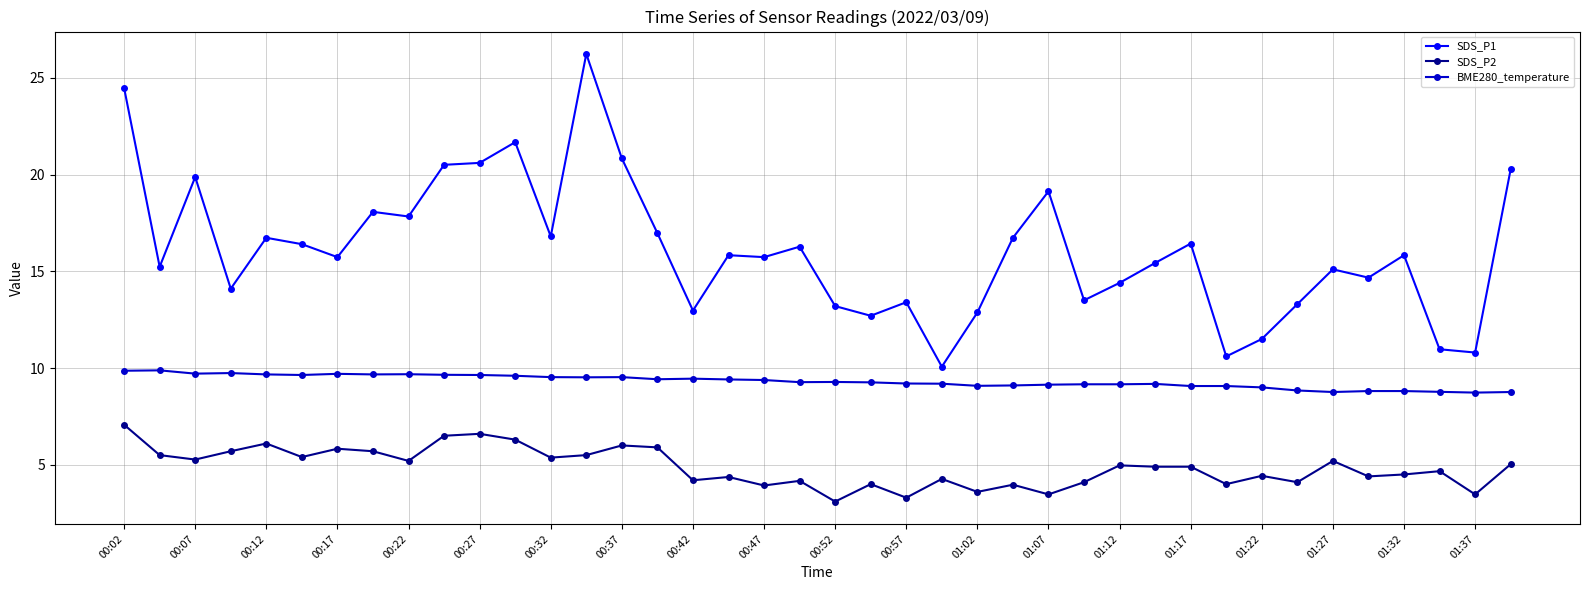

Which series has the widest spread of values?

SDS_P1